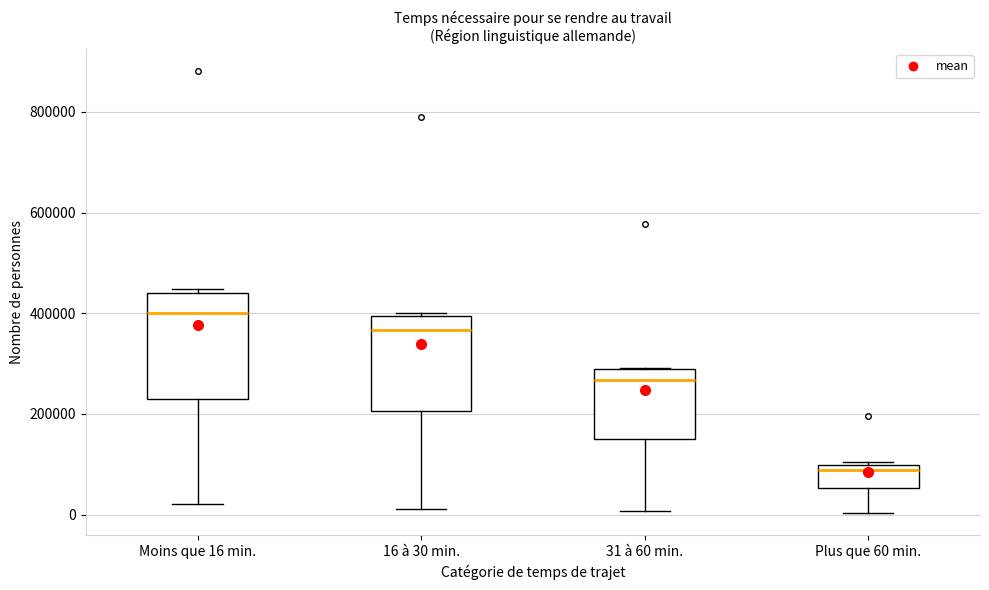

Comparing the boxes themselves (not the whiskers), which one is the tallest?

Moins que 16 min.